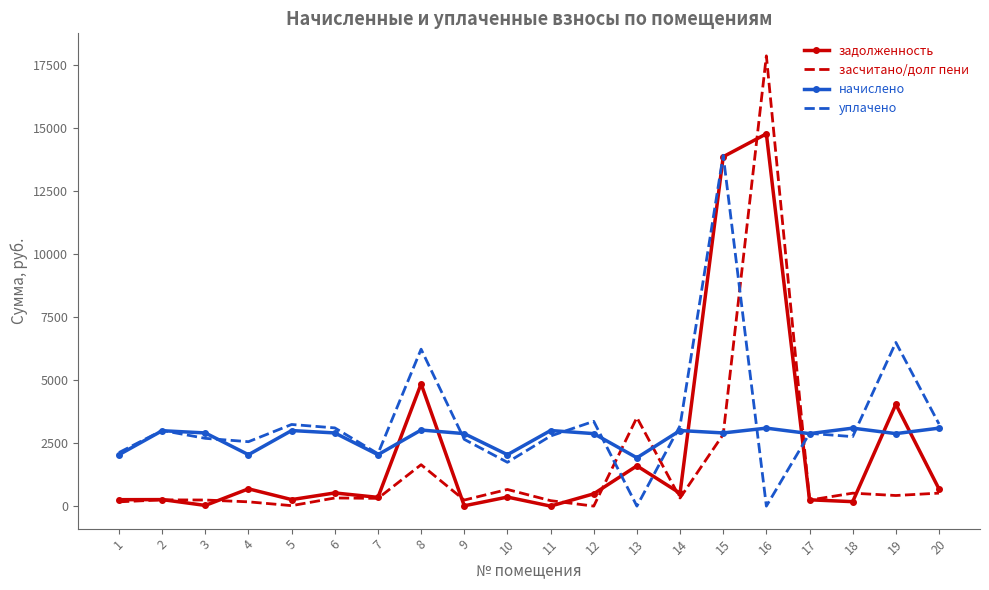

Rank the series by their maximum value, from highest to lowest.

засчитано/долг пени, задолженность, уплачено, начислено